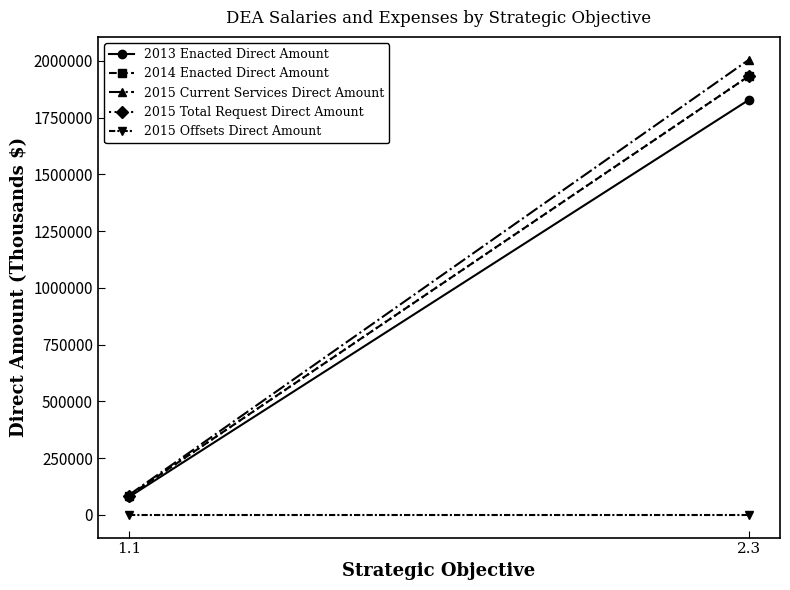

Reading left to right, what are all the values shown in this chart?

2013 Enacted Direct Amount: 78383	1828891
2014 Enacted Direct Amount: 84394	1933606
2015 Current Services Direct Amount: 87423	2005737
2015 Total Request Direct Amount: 84394	1933606
2015 Offsets Direct Amount: 0	0